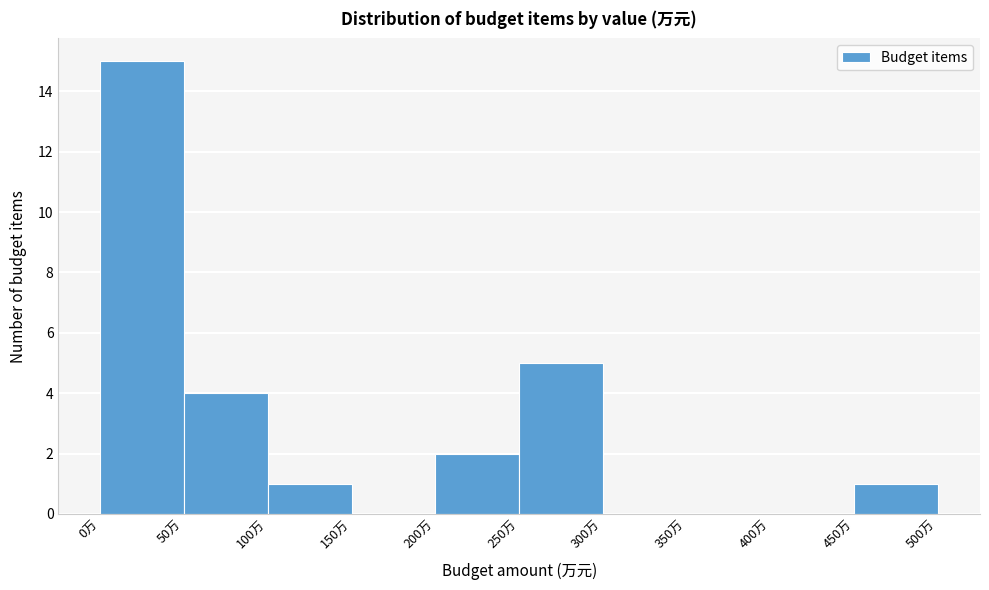

Over which range of the x-axis is the bar tallest?

0 to 50